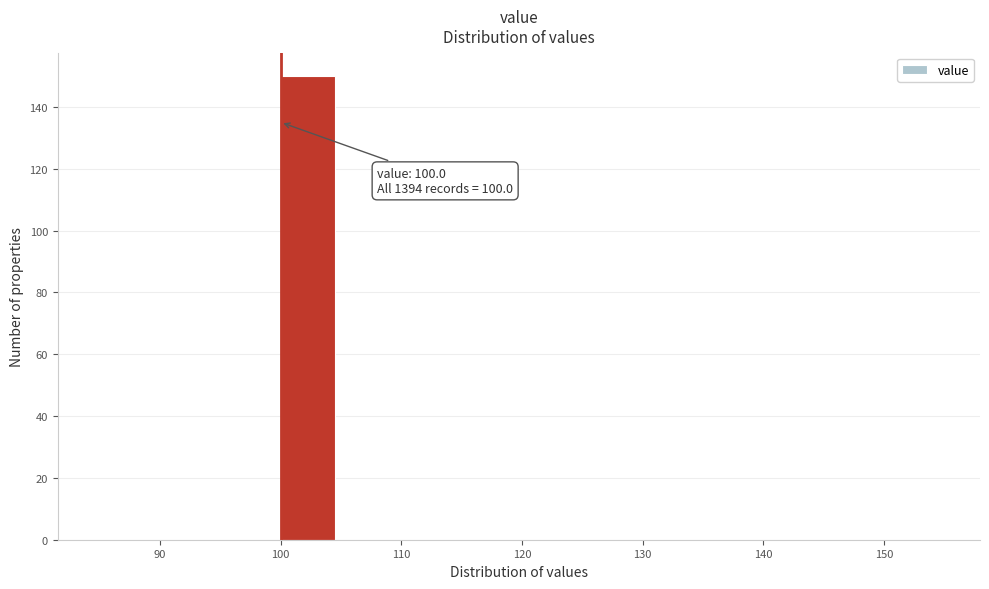

Over which range of the x-axis is the bar tallest?

100 to 105